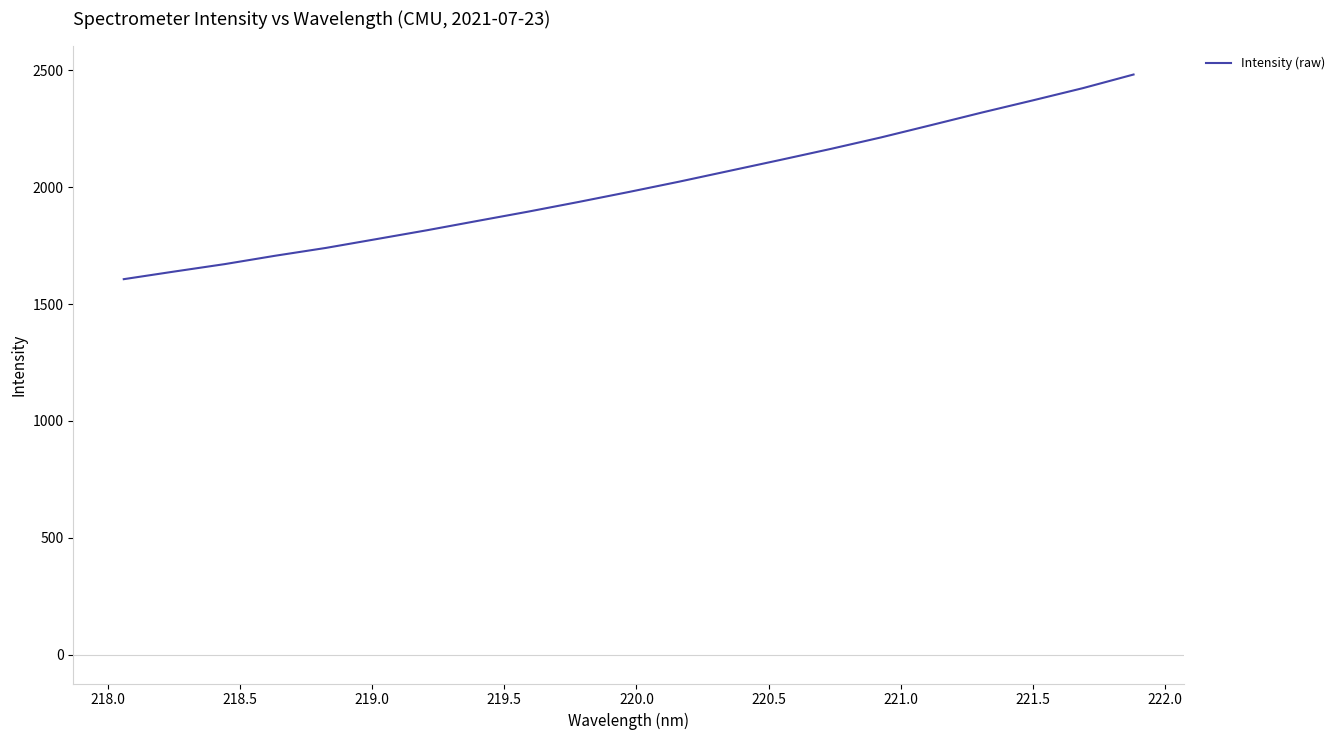

What is the smallest value displayed?

1606.3